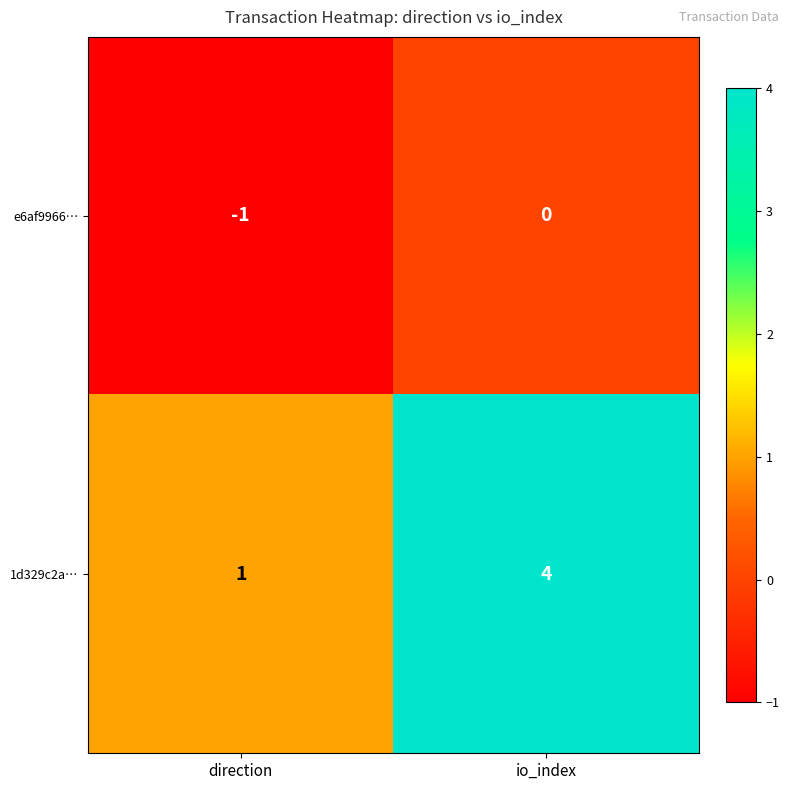

Rank the series by their average value, from highest to lowest.

1d329c2a…, e6af9966…